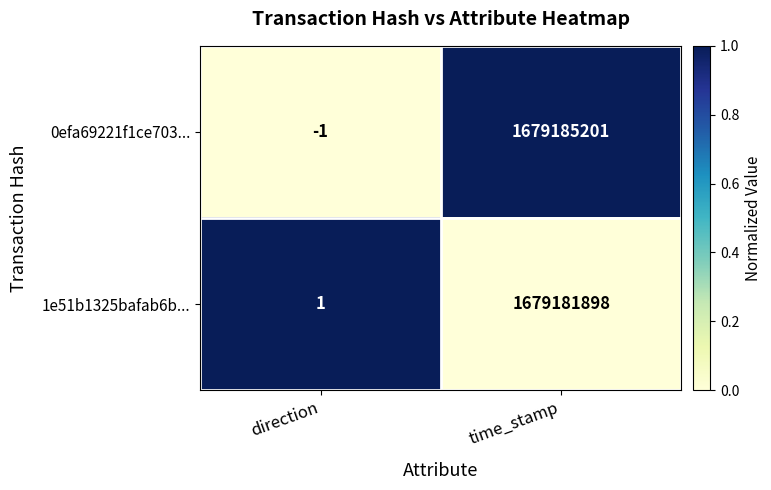

Count the number of categories in the chart.

2